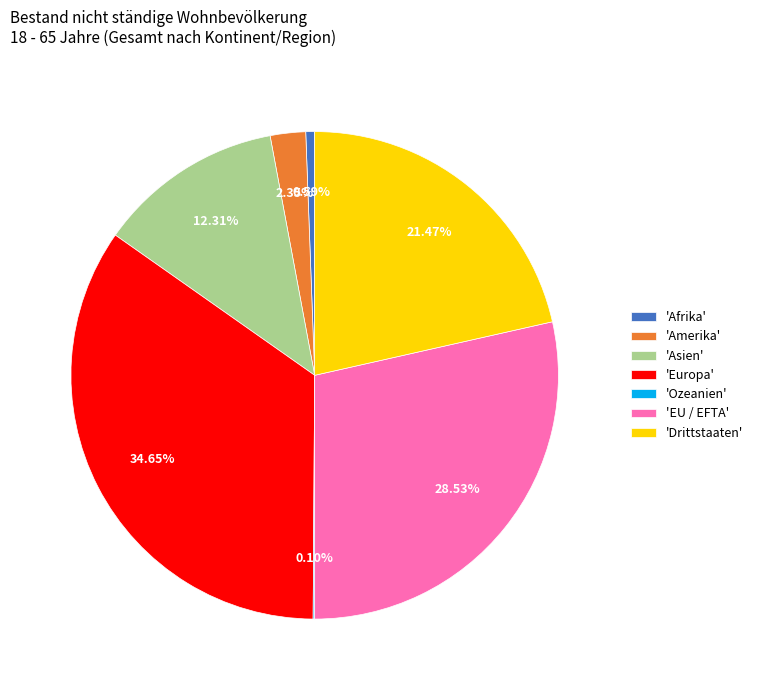

Is 'Afrika' the majority of the pie?

No